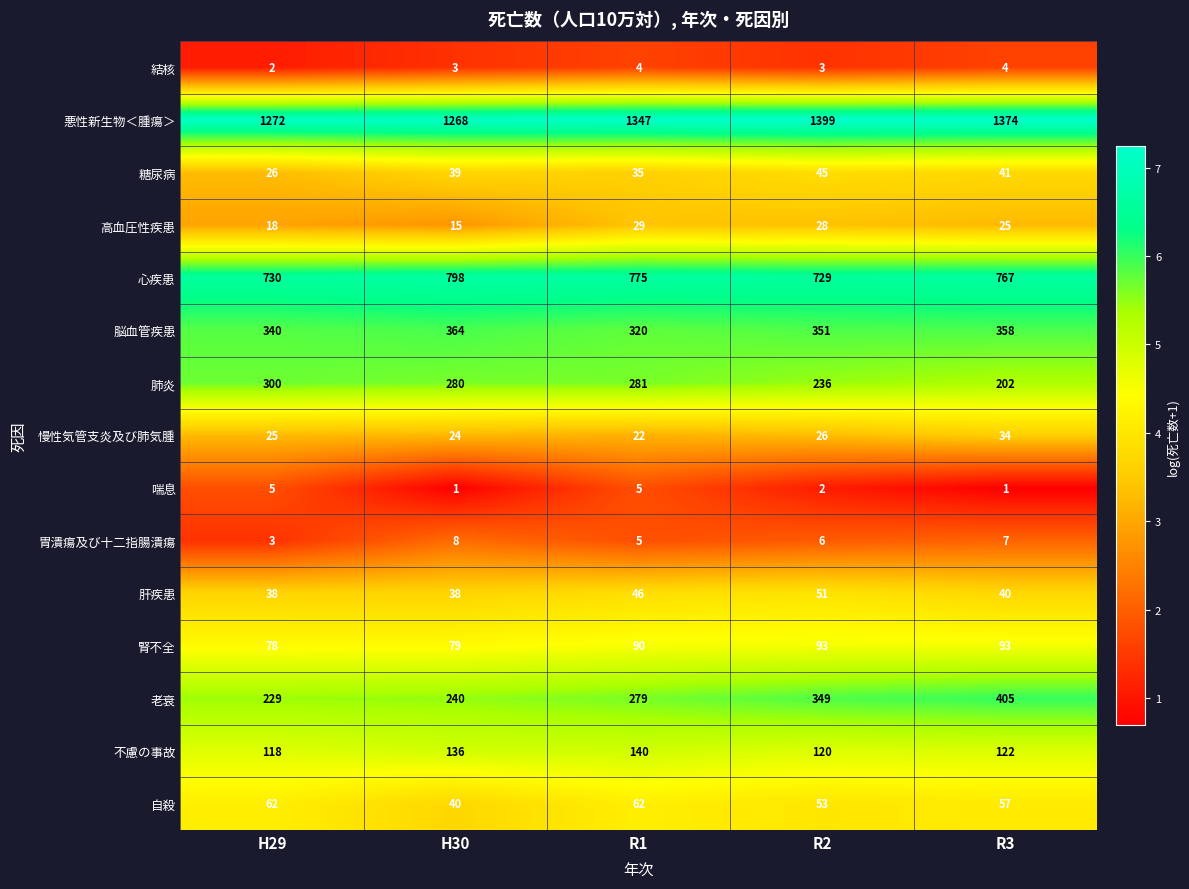

Where is 高血圧性疾患 nearest to the value 22?

R3